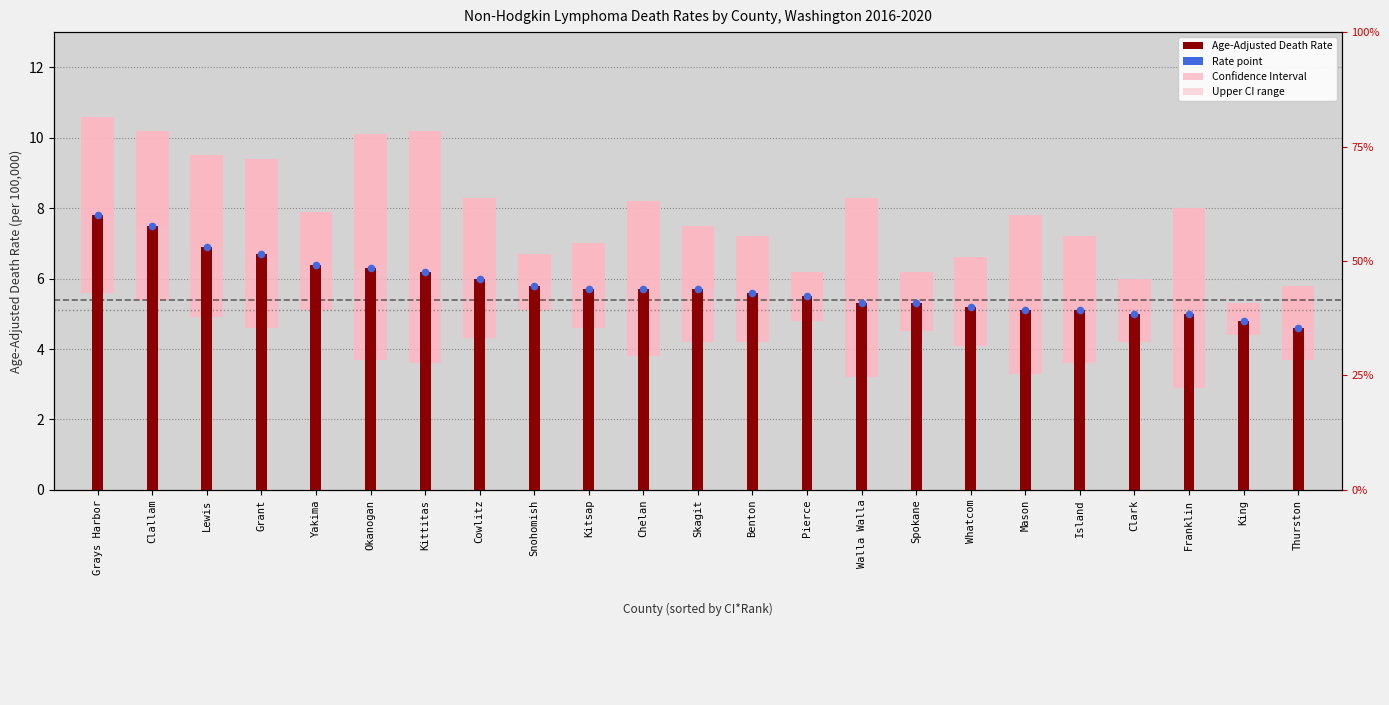

Which series contains the lowest Y value?

Age-Adjusted Death Rate